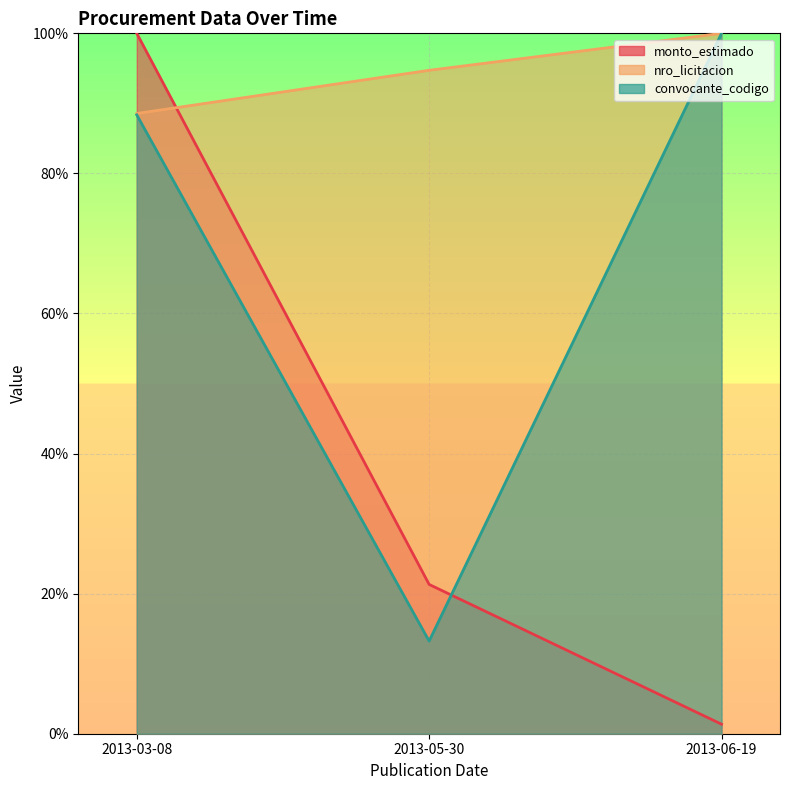

Reading left to right, extract all data points from this chart.

monto_estimado: 2013-03-08=1.0	2013-05-30=0.2	2013-06-19=0.0
nro_licitacion: 2013-03-08=0.9	2013-05-30=0.9	2013-06-19=1.0
convocante_codigo: 2013-03-08=0.9	2013-05-30=0.1	2013-06-19=1.0